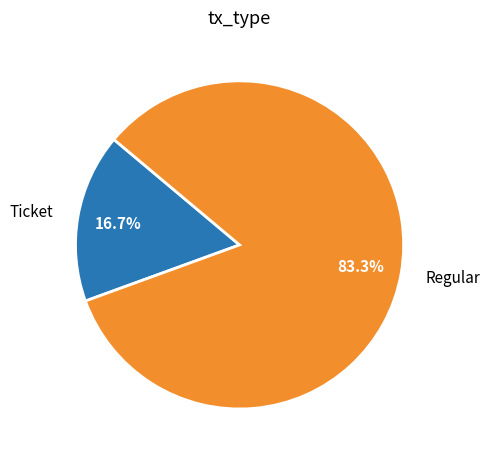

Which category has the smallest portion of the pie?

Ticket